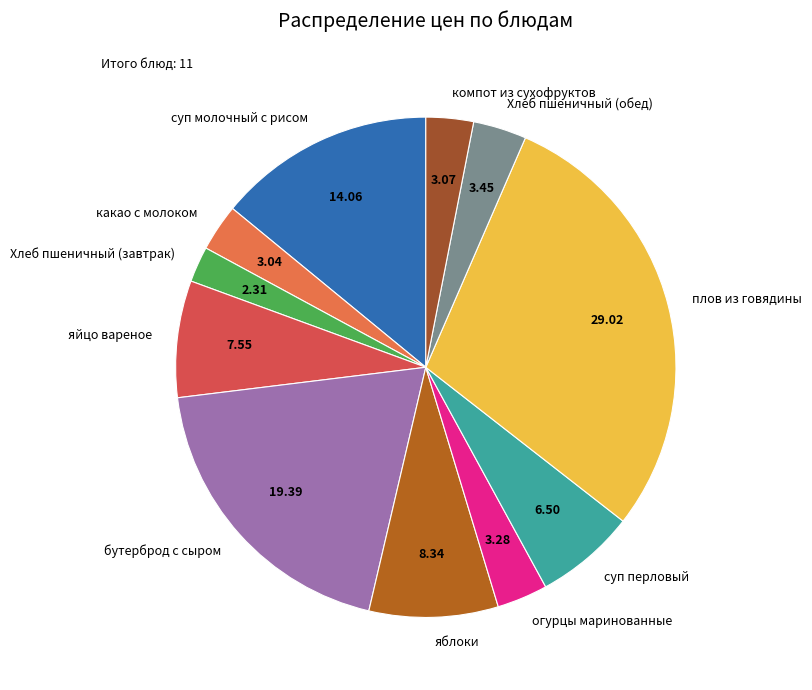

Does суп перловый represent more than half of the total?

No